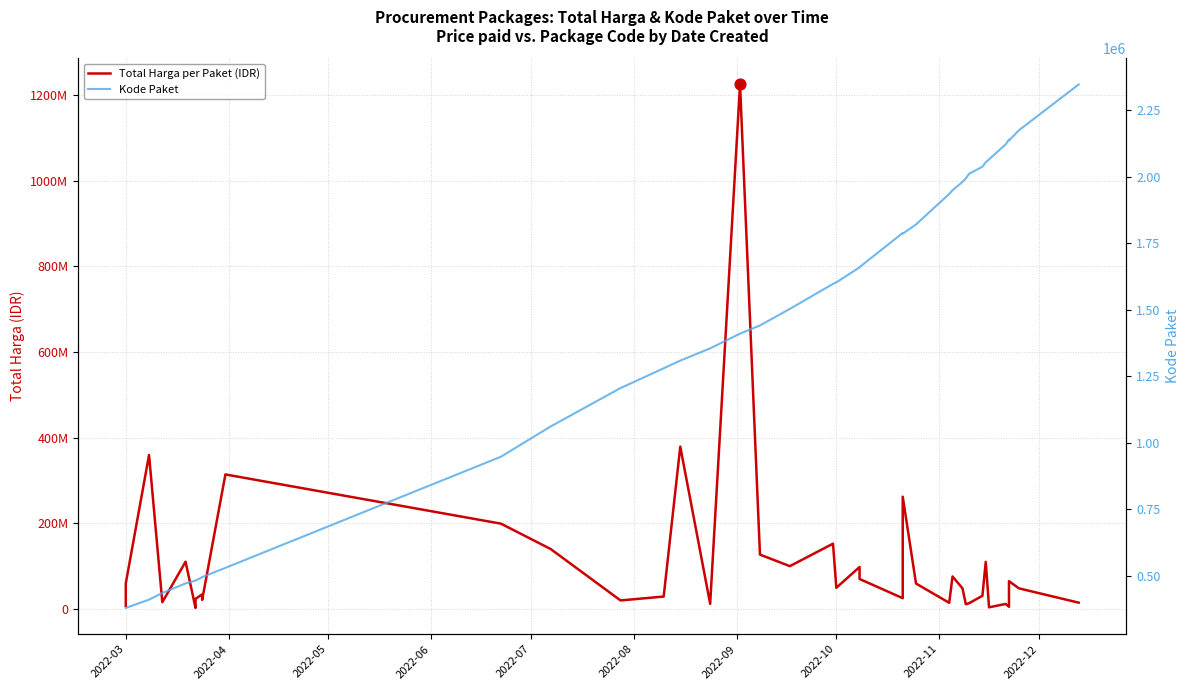

At how many categories does at least one series exceed 796010779?

1